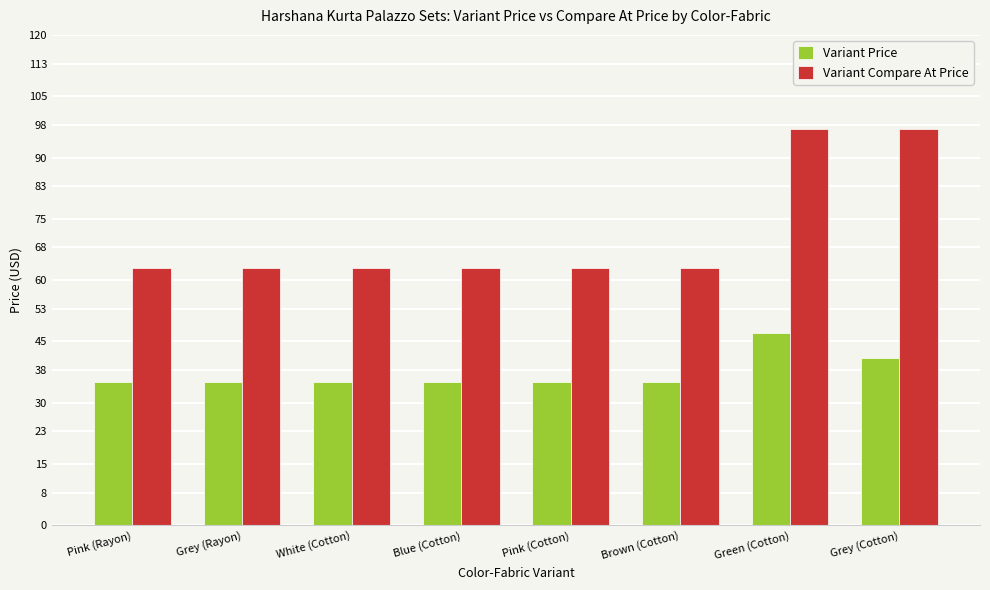

Reading right to left, transcribe all the data shown in this chart.

Variant Price: 41	47	35	35	35	35	35	35
Variant Compare At Price: 97	97	63	63	63	63	63	63